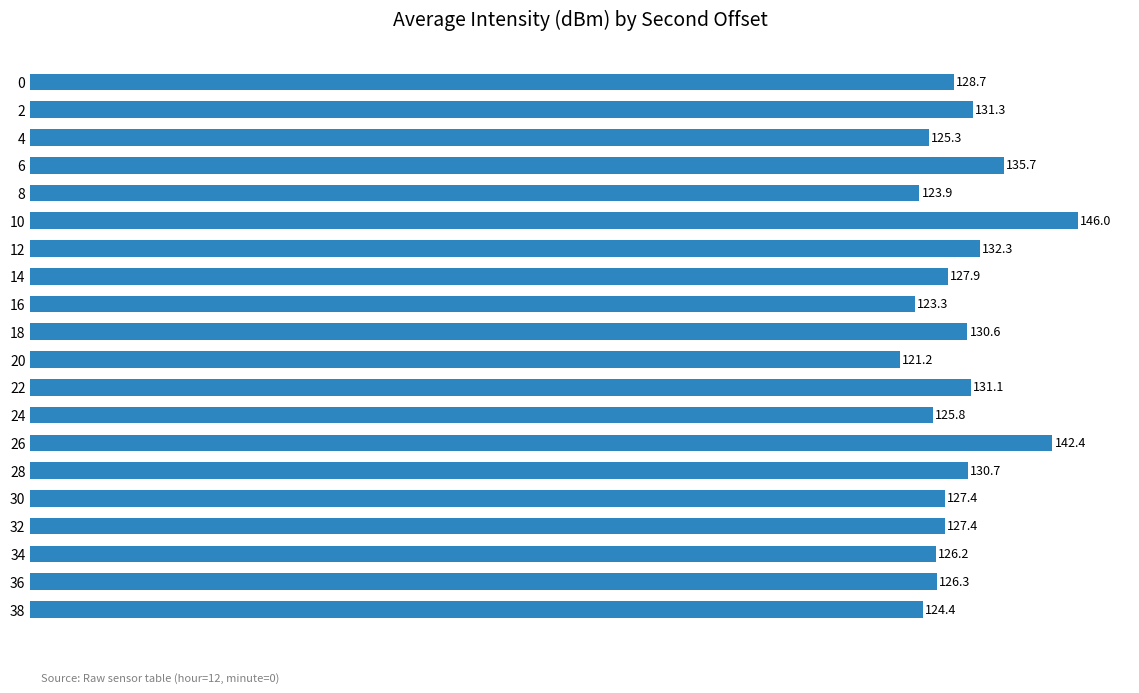

What is the value of the 6th bar from the top?

146.0